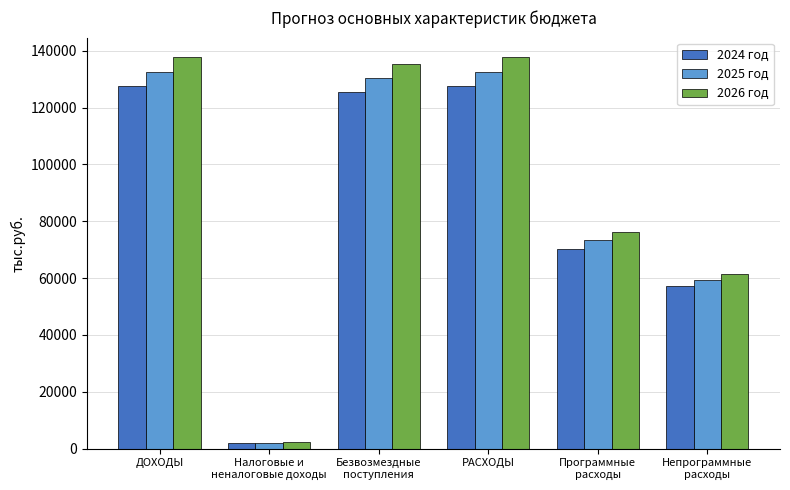

Reading left to right, list all the values displayed in this chart.

2024 год: 127412.9	2058.0	125354.9	127412.9	70341.1	57071.8
2025 год: 132531.4	2143.6	130387.8	132531.4	73267.7	59263.7
2026 год: 137703.1	2229.1	135474.0	137703.1	76191.7	61511.4